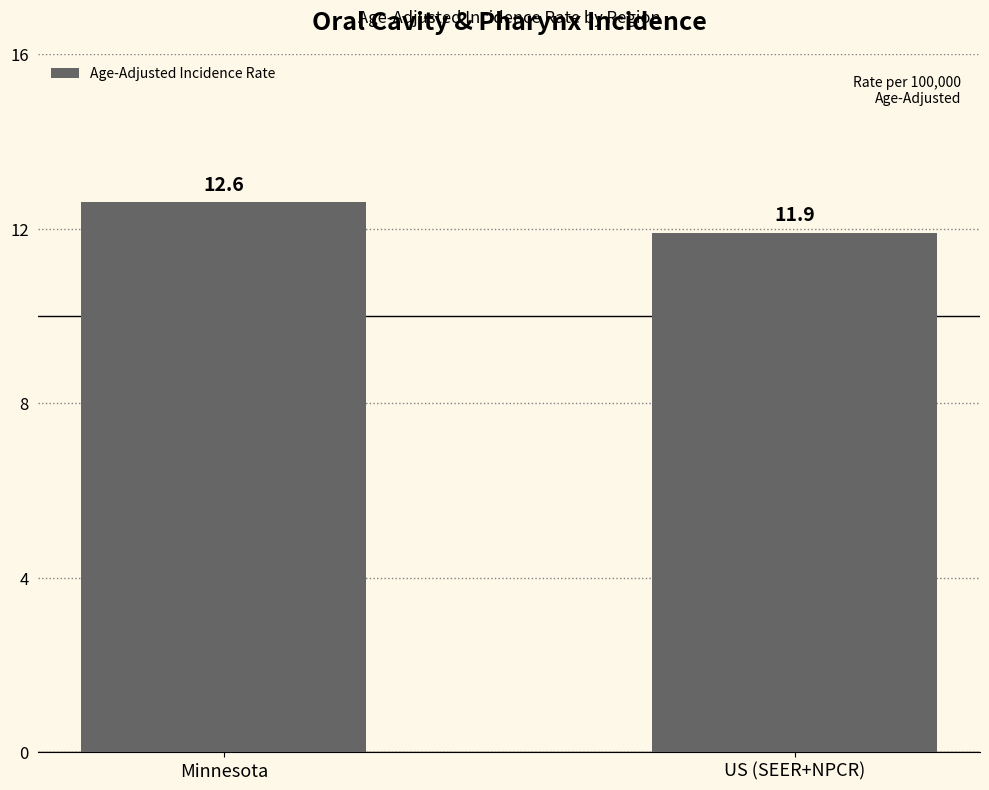

What is the smallest value displayed?

11.9